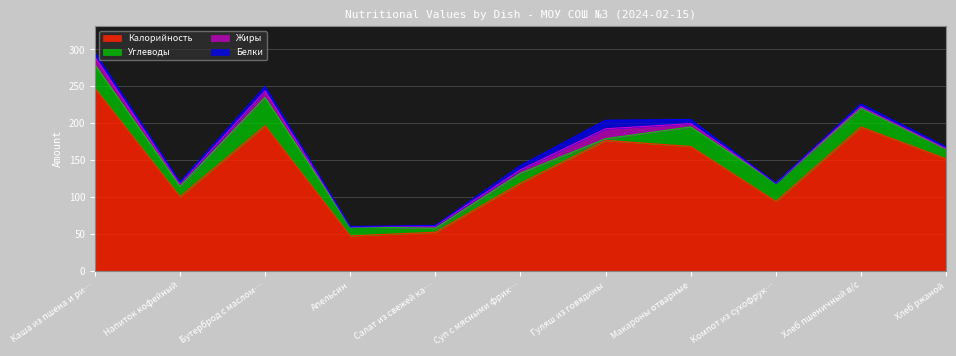

What is the value of the Жиры point at the 10th from the left?

2.3